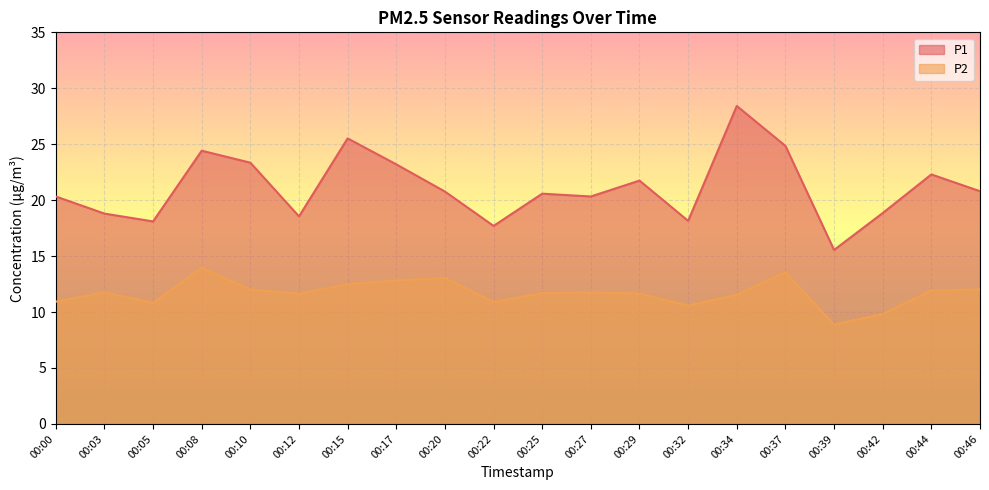

At how many categories does at least one series exceed 20?

13